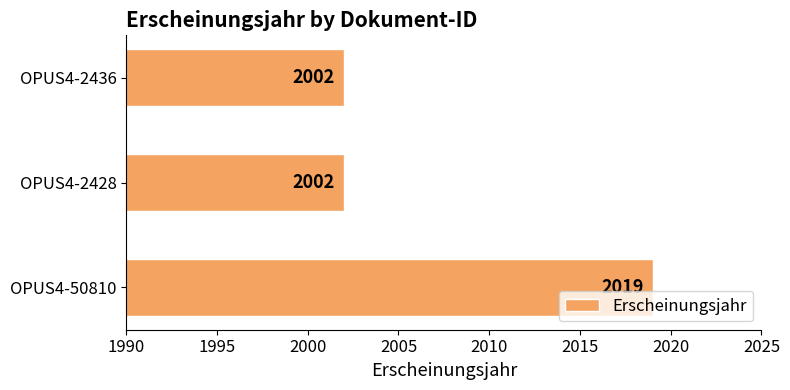

What is the greatest value displayed?

2019